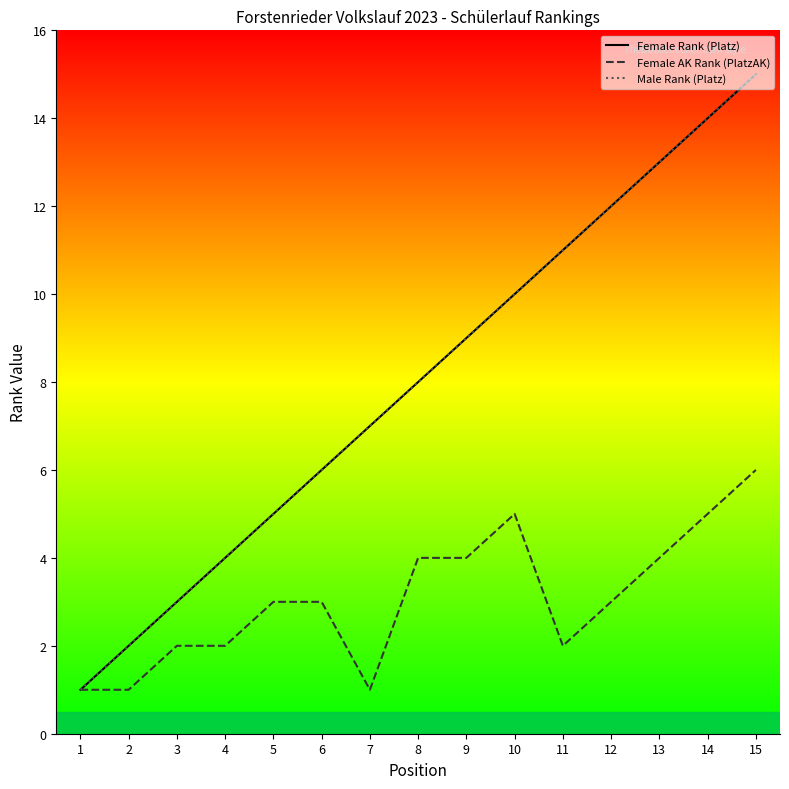

Reading left to right, what are all the values shown in this chart?

Female Rank (Platz): 1	2	3	4	5	6	7	8	9	10	11	12	13	14	15
Female AK Rank (PlatzAK): 1	1	2	2	3	3	1	4	4	5	2	3	4	5	6
Male Rank (Platz): 1	2	3	4	5	6	7	8	9	10	11	12	13	14	15